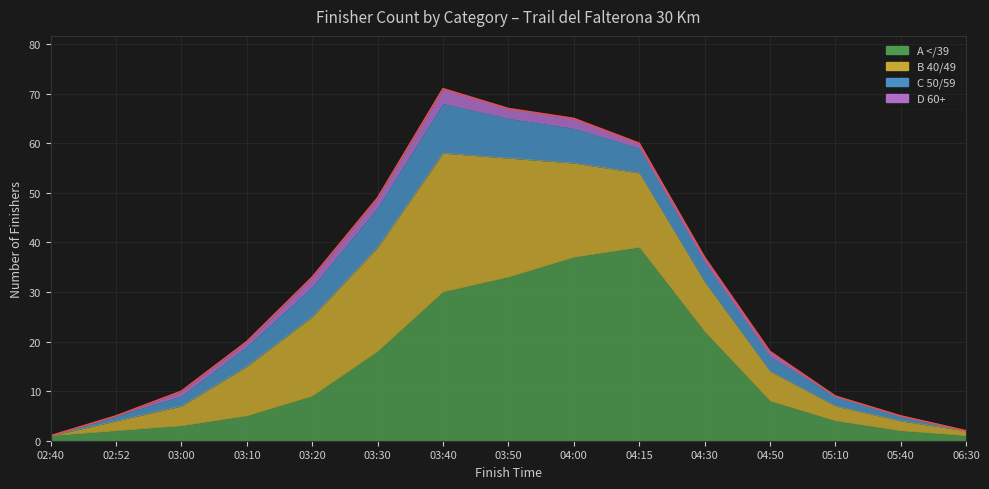

What position from the right is 02:52?

14